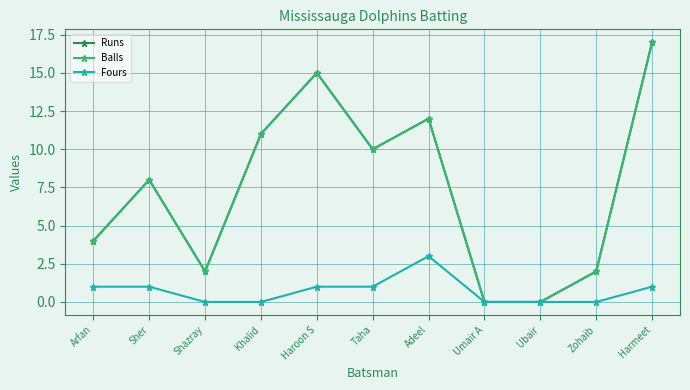

True or false: Fours and Runs cross at least once.

False